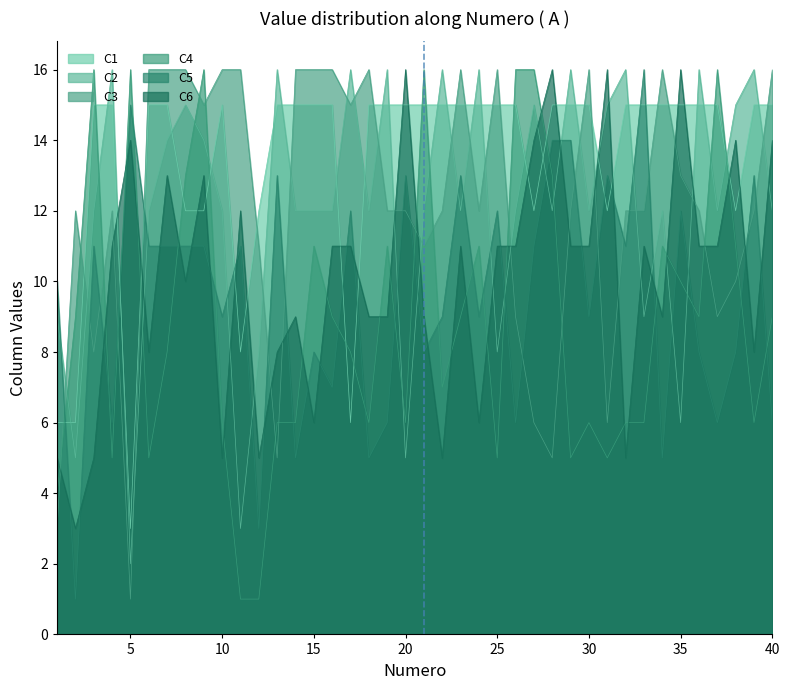

What is the value of the C4 point at the 2nd from the left?

9